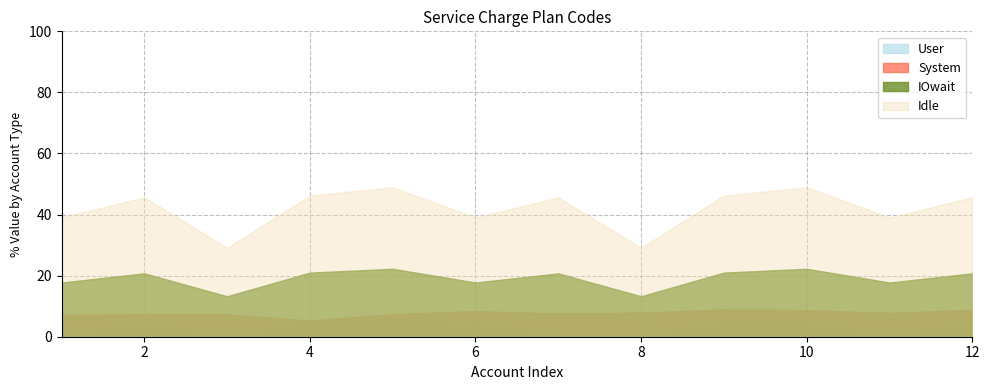

Which series has the largest range (max minus min)?

Idle